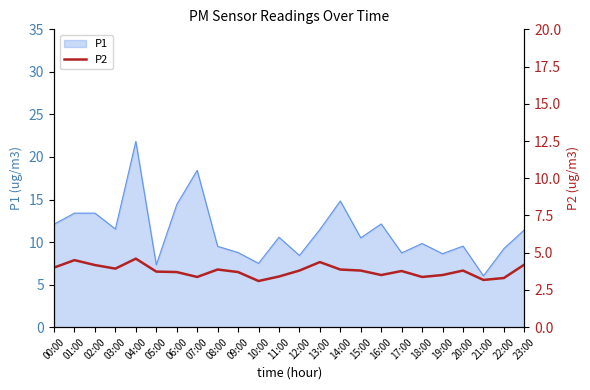

What is the difference between the values at 09:00 and 21:00?

0.5